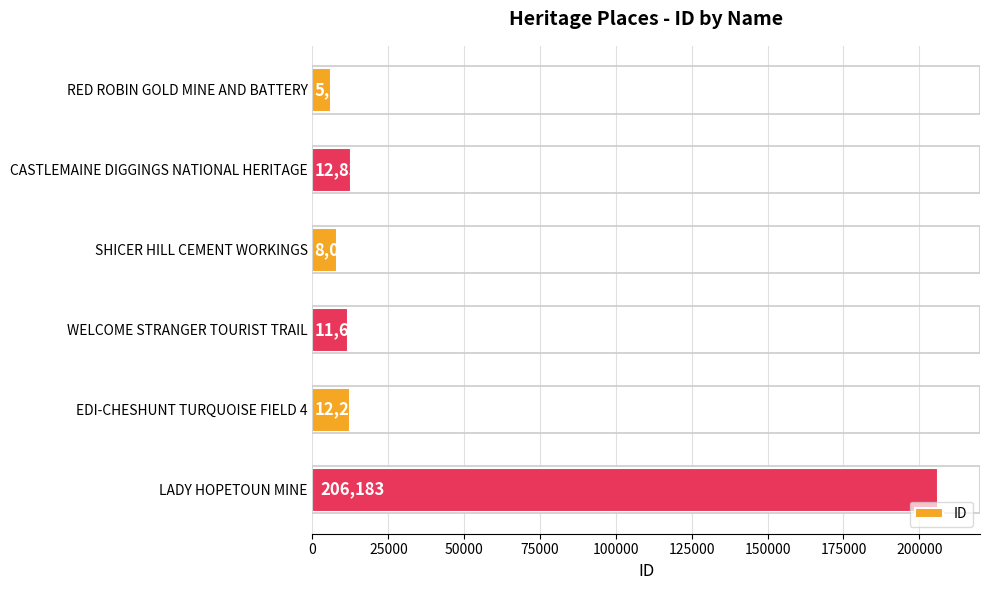

Reading top to bottom, transcribe all the data shown in this chart.

5970	12834	8026	11688	12267	206183